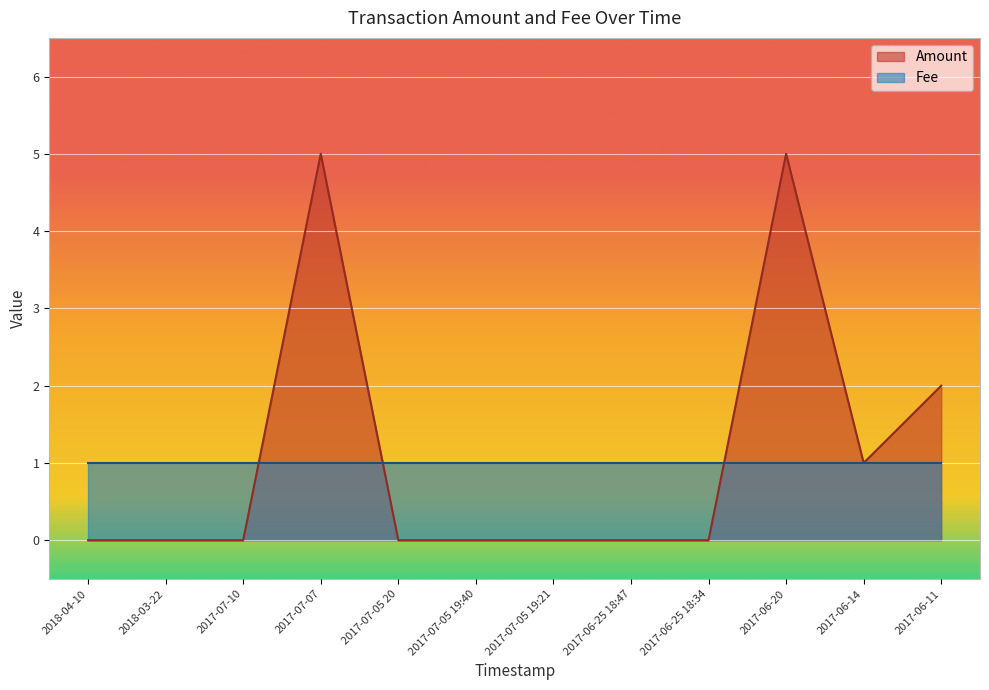

What is the change in value from 2018-03-22 to 2017-06-11?

+2